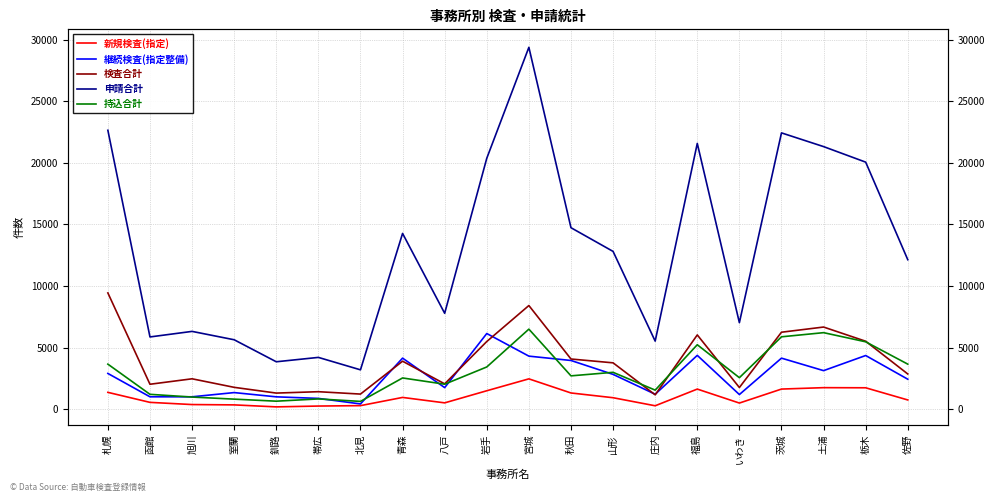

What position from the right is 秋田?

9